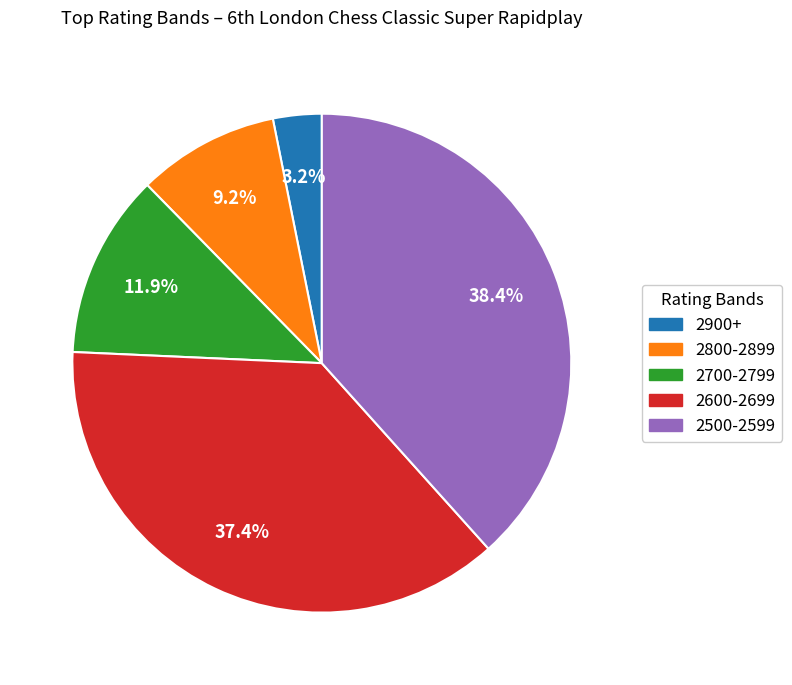

Is there any slice that represents more than half of the pie?

No